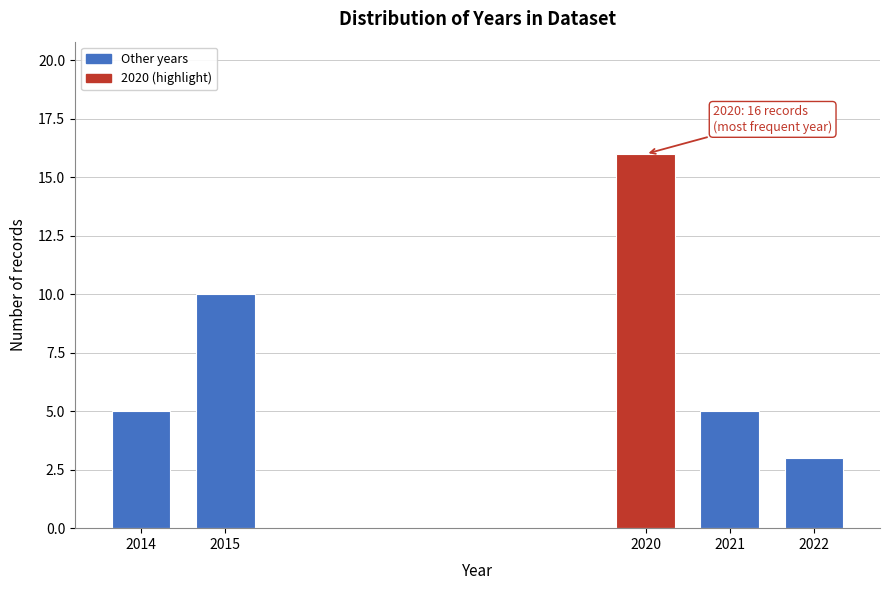

Reading left to right, what are all the values shown in this chart?

5	10	16	5	3